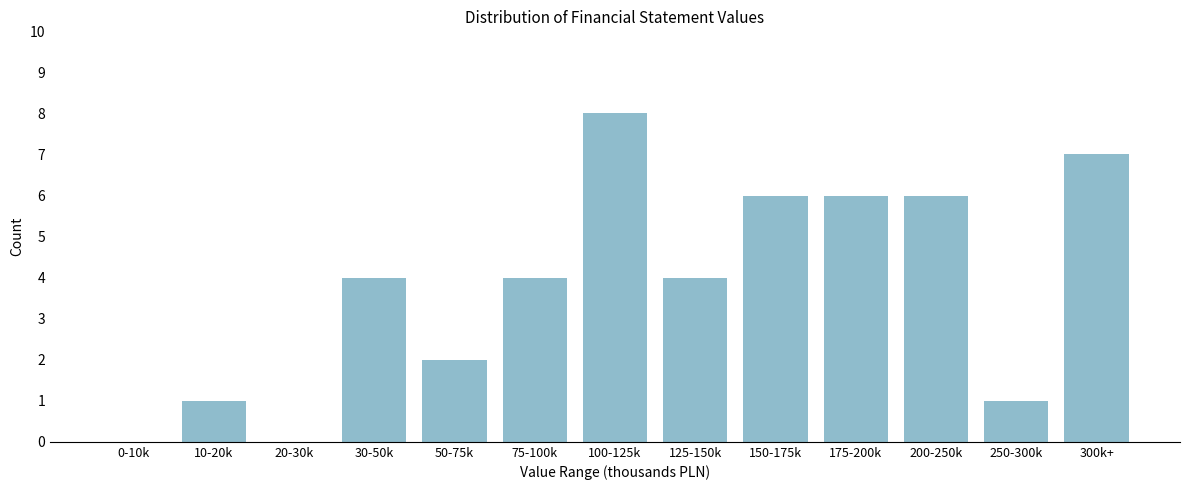

Reading right to left, what are all the values shown in this chart?

300k+=7	250-300k=1	200-250k=6	175-200k=6	150-175k=6	125-150k=4	100-125k=8	75-100k=4	50-75k=2	30-50k=4	20-30k=0	10-20k=1	0-10k=0